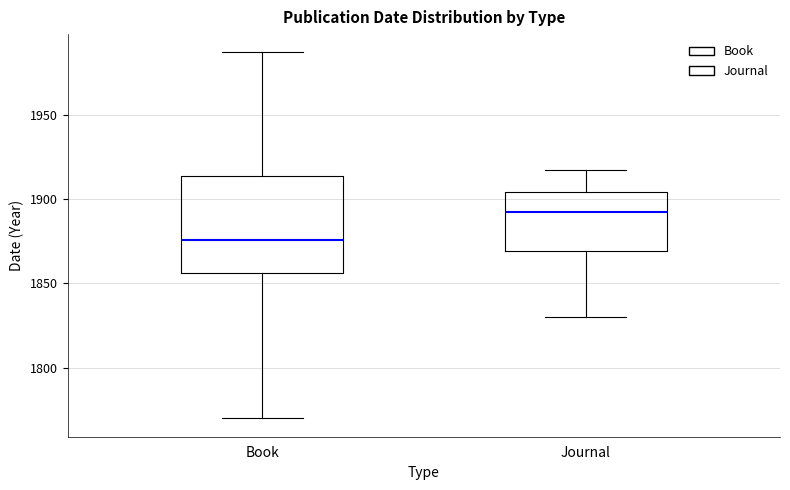

Where is the upper edge of the box for Journal on the y-axis? The values are not printed on the chart, so give them approximately, as read against the axis.

1905